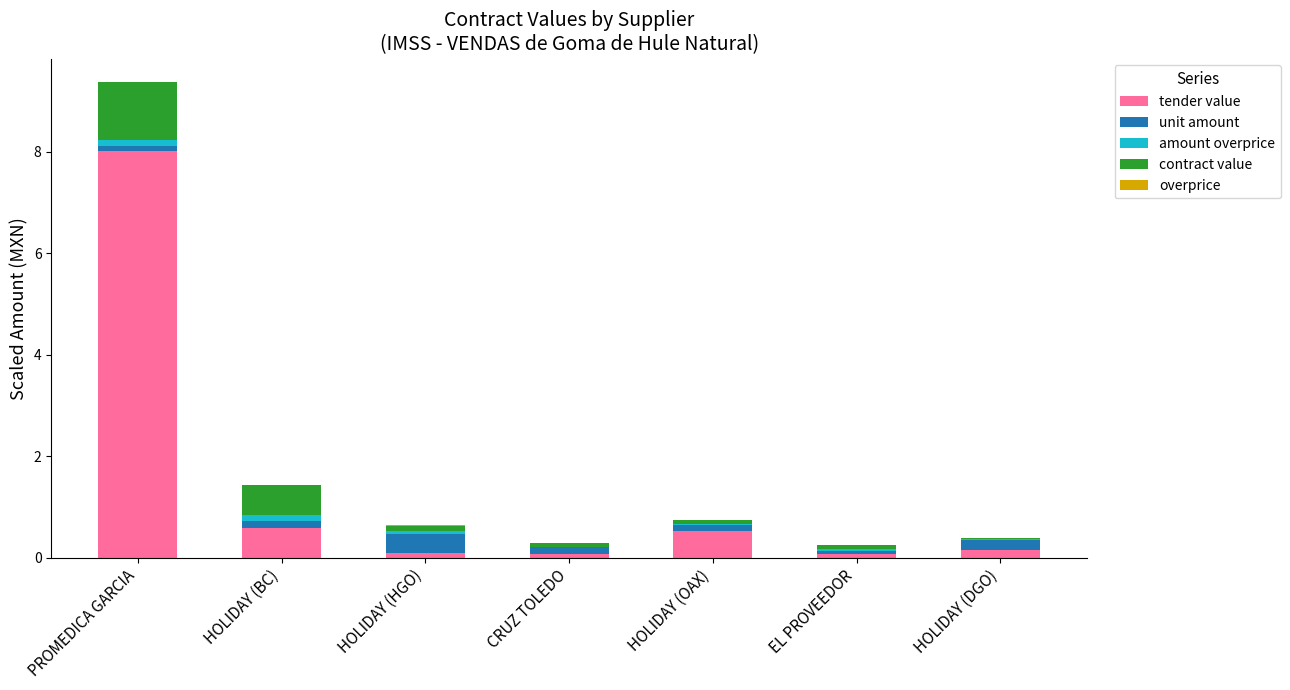

Does the chart contain stacked bars?

Yes